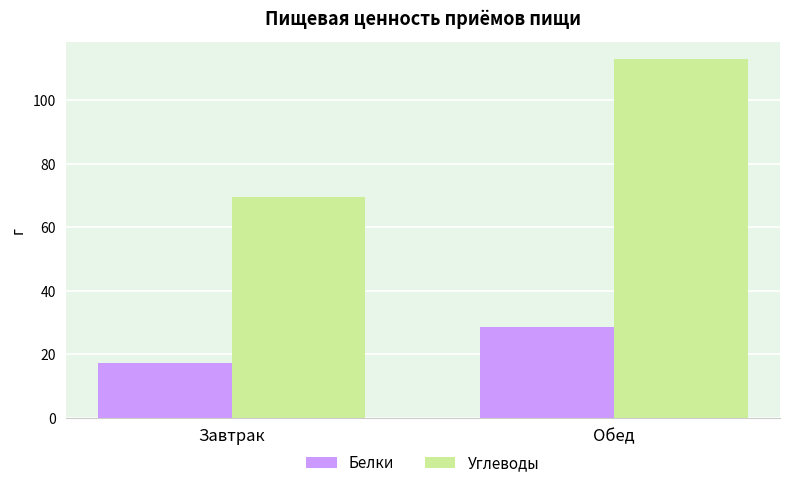

Which category has the highest value in the Белки series?

Обед